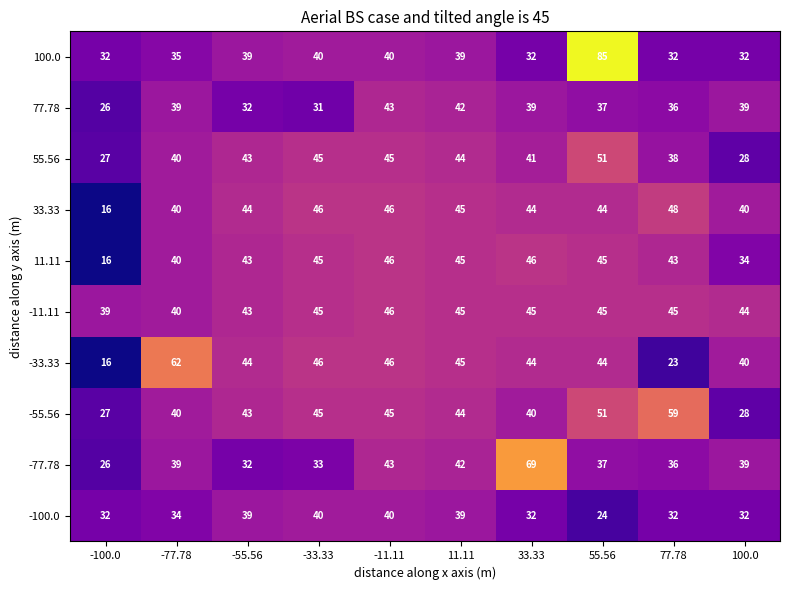

Read the 11.11 value at 100.0, to the nearest 5.

35